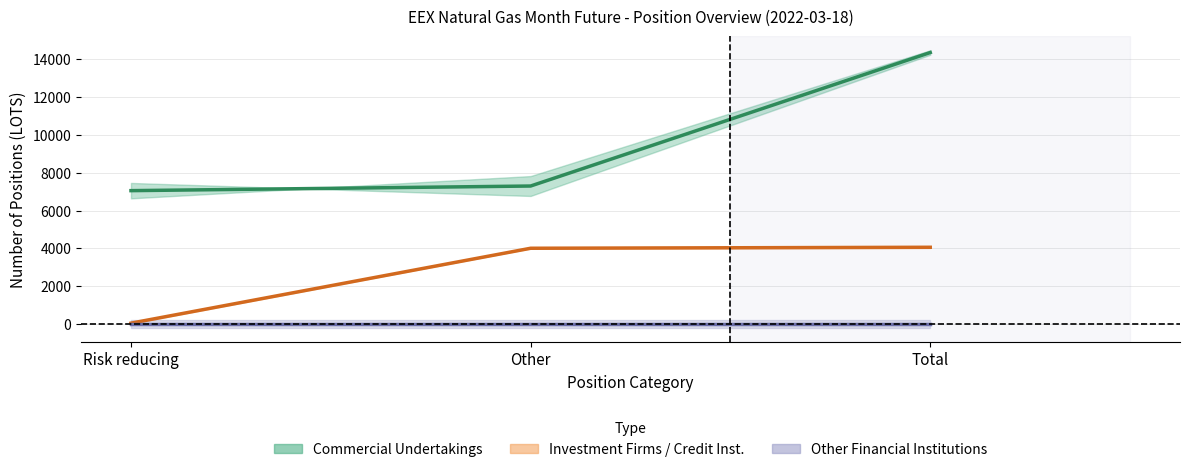

Does the chart display data point markers on the line(s)?

No